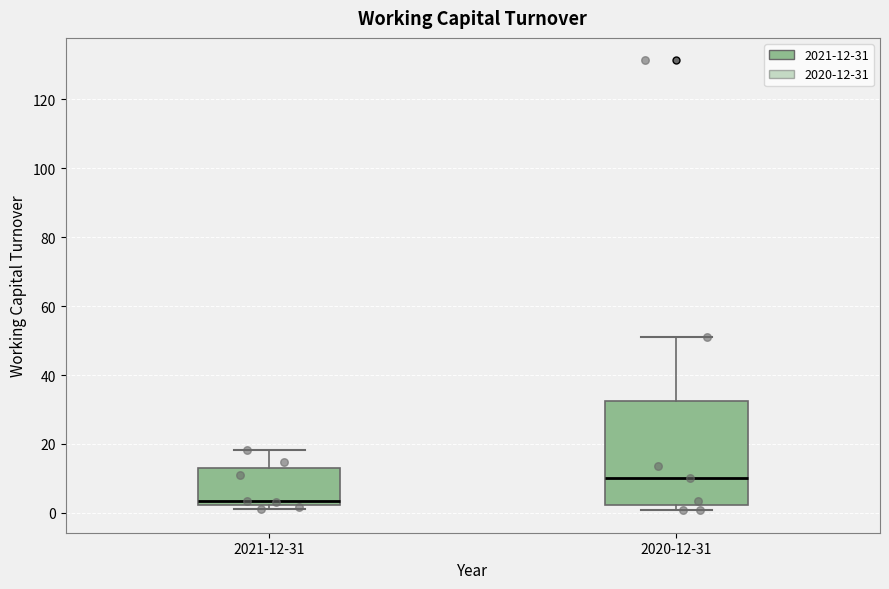

Reading left to right, read every box against the y-axis: the position of its median line, the range the box covers, and the ends of its whiskers. The values are not printed on the chart, so give them approximately, as read against the axis.

2021-12-31: median 4, box 2 to 12, whiskers 0 to 18
2020-12-31: median 10, box 2 to 32, whiskers 0 to 52